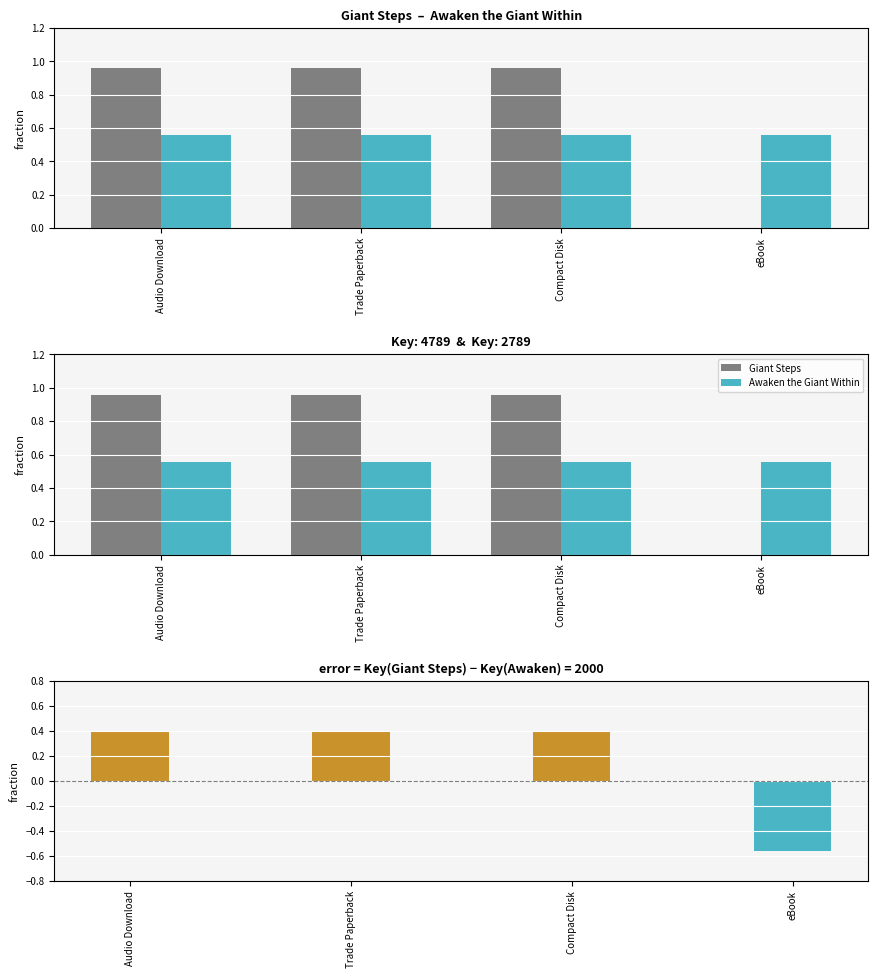

At how many categories does at least one series exceed 0?

4